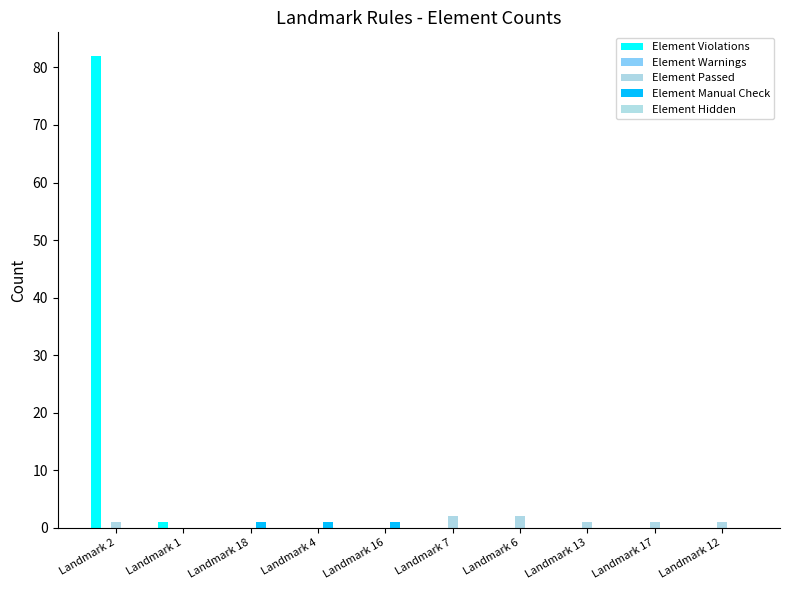

Between Landmark 4 and Landmark 12, which is larger?

Landmark 4